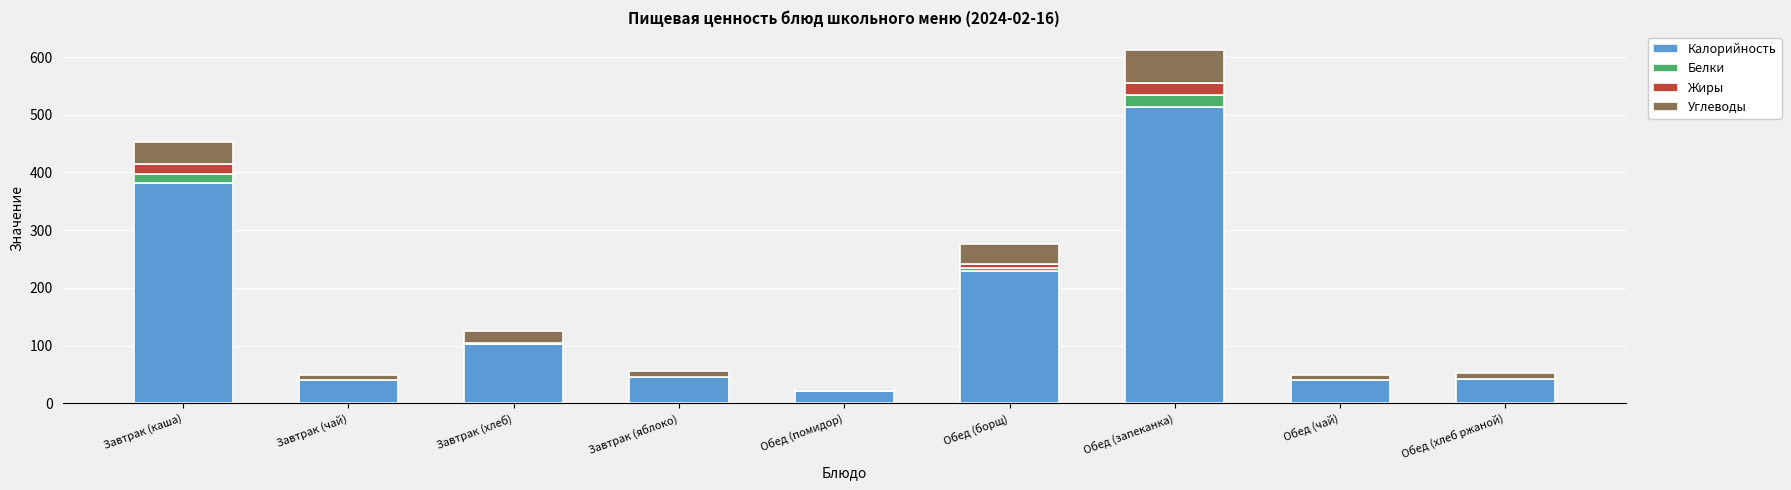

What are all the series names shown in the legend?

Калорийность, Белки, Жиры, Углеводы